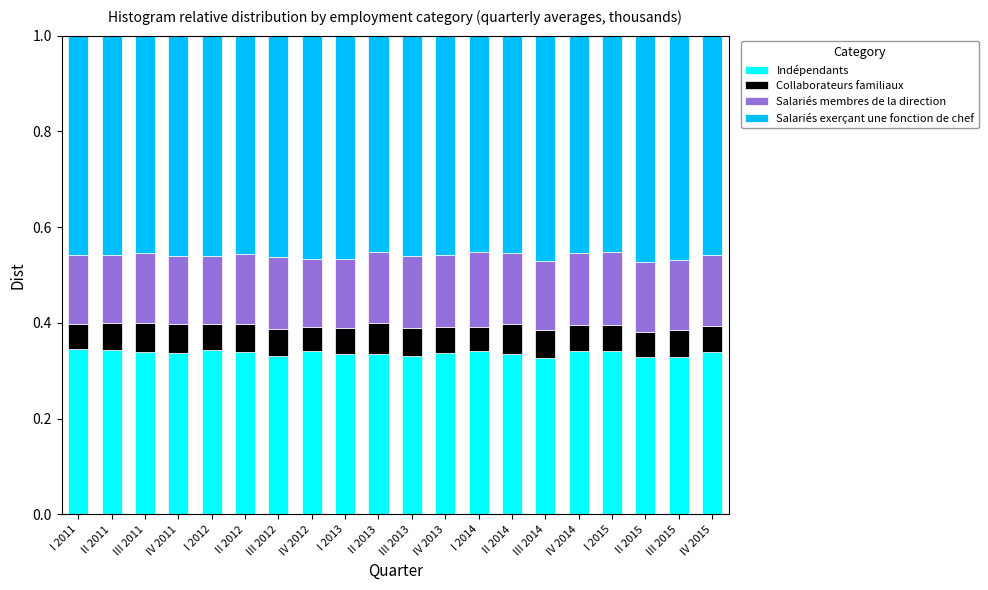

The Indépendants series shows 0.5 at III 2015. True or false?

False